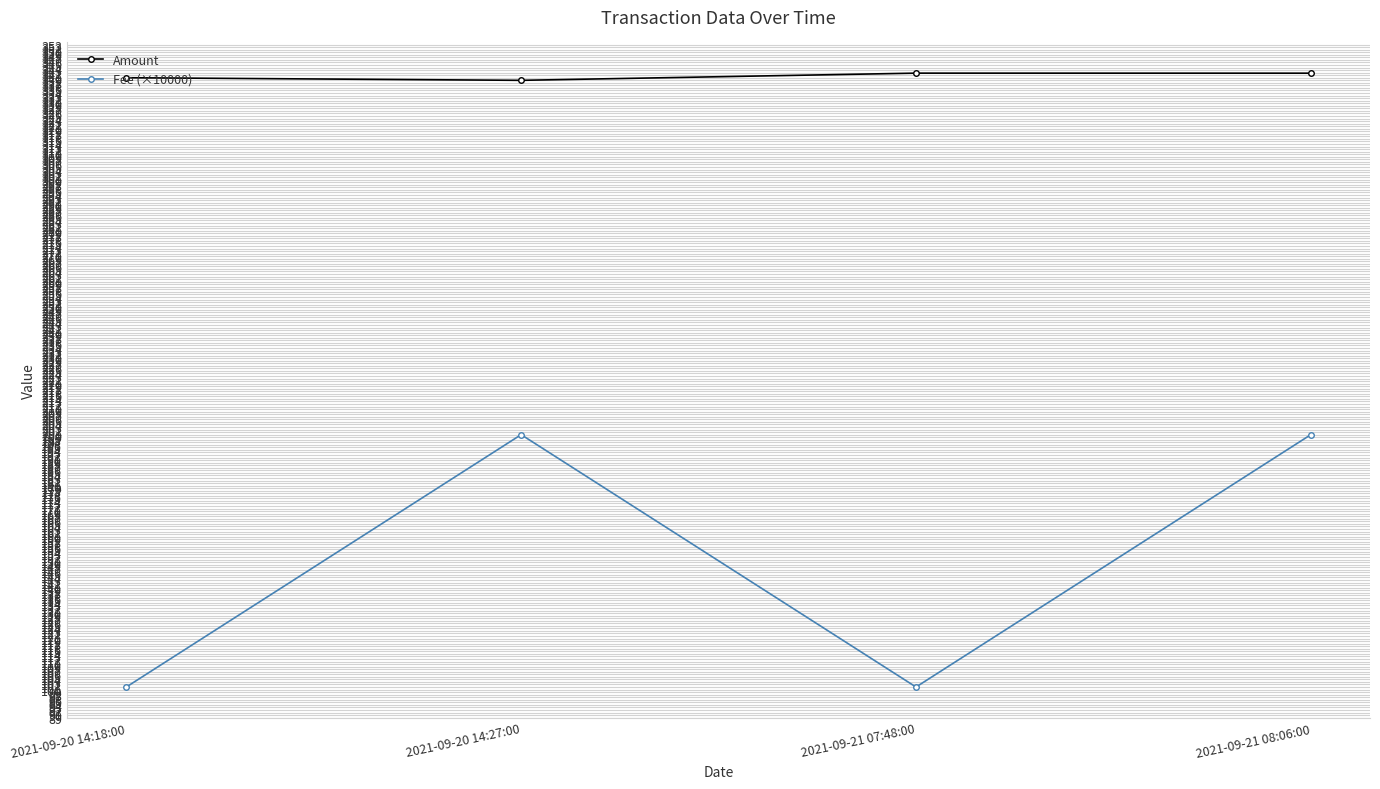

Is this an area chart (filled region under the line)?

No